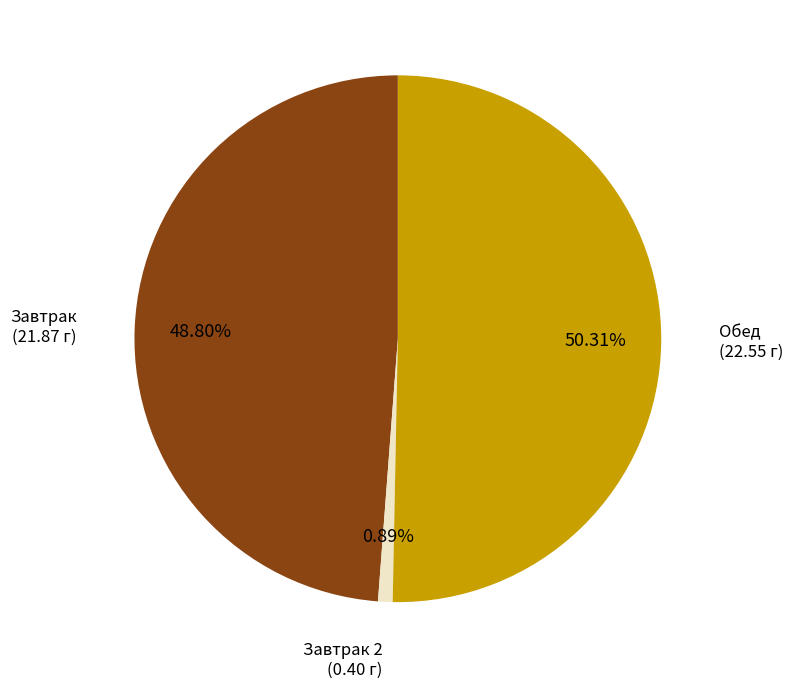

Count the number of slices in the pie.

3